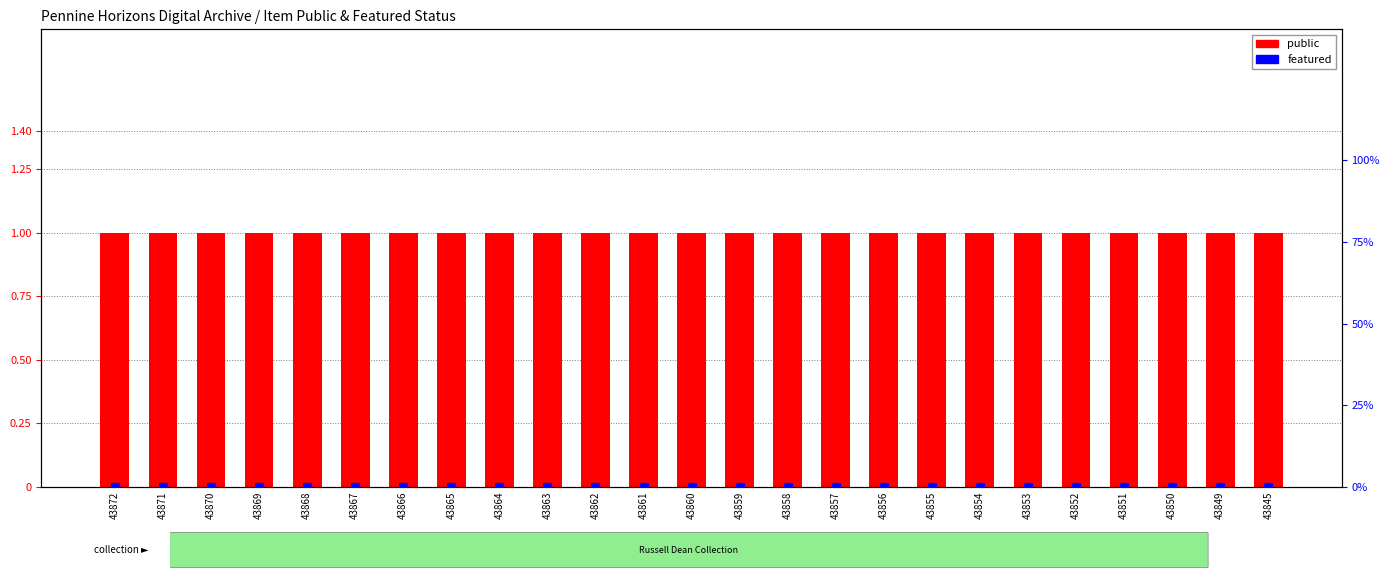

At how many categories does at least one series exceed 0?

25